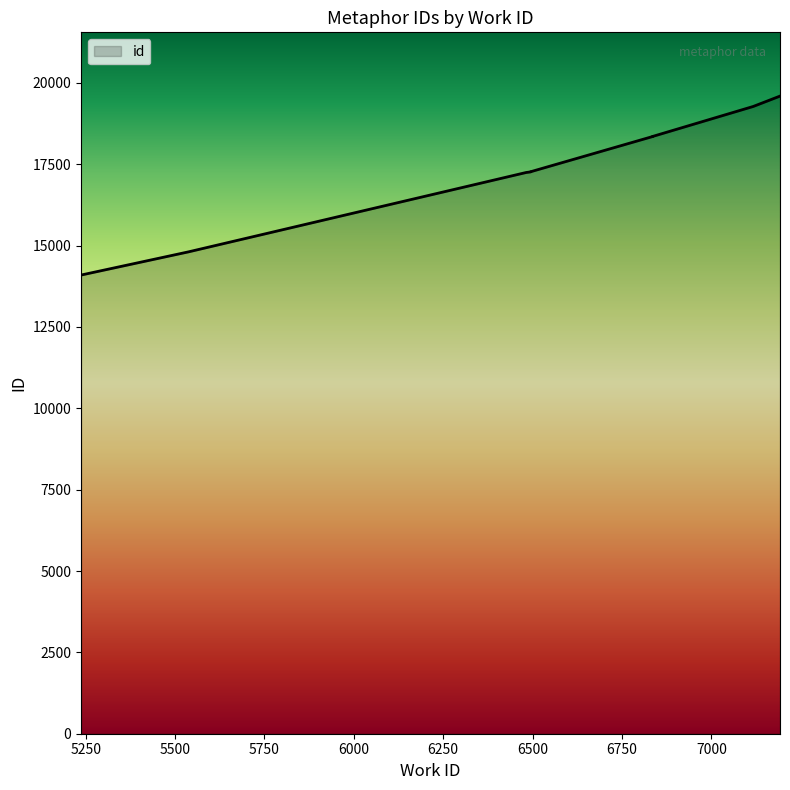

Rank the categories by value from lowest to highest.

5237, 5538, 6482, 6495, 6495, 6836, 6836, 7117, 7192